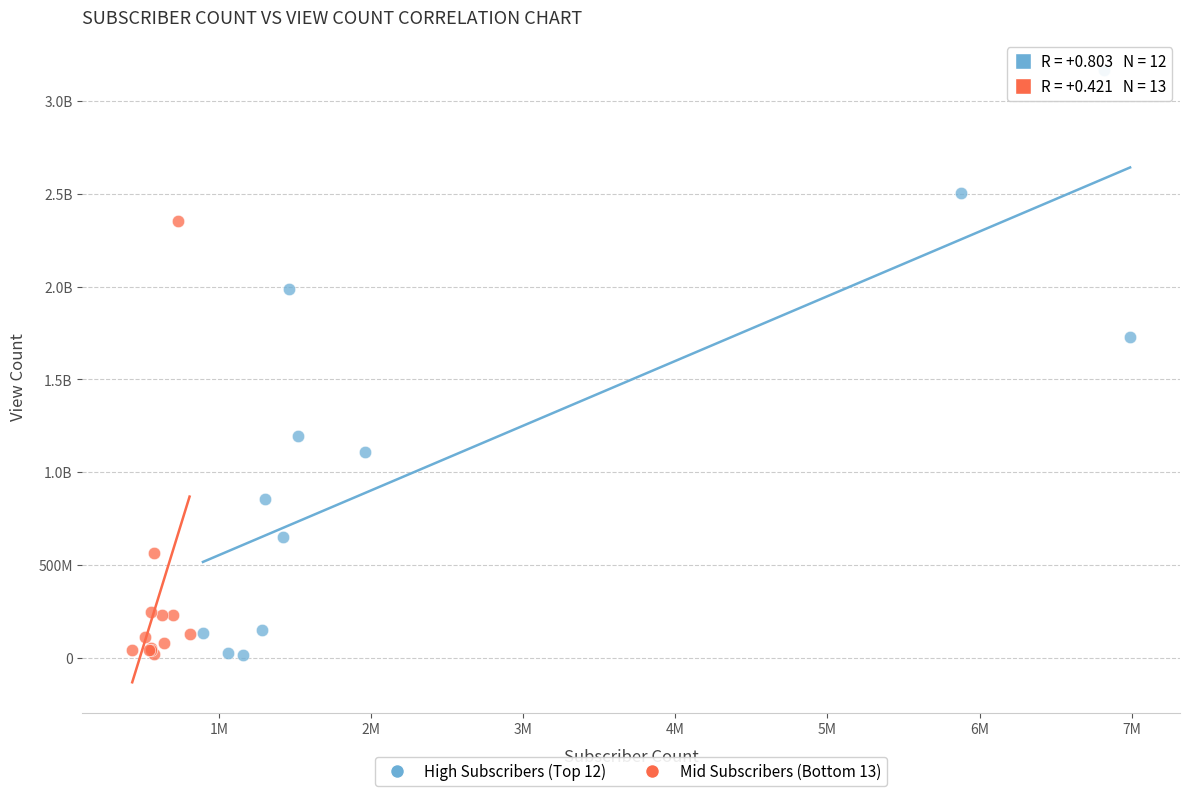

What are all the series names shown in the legend?

High Subscribers (Top 12), Mid Subscribers (Bottom 13)